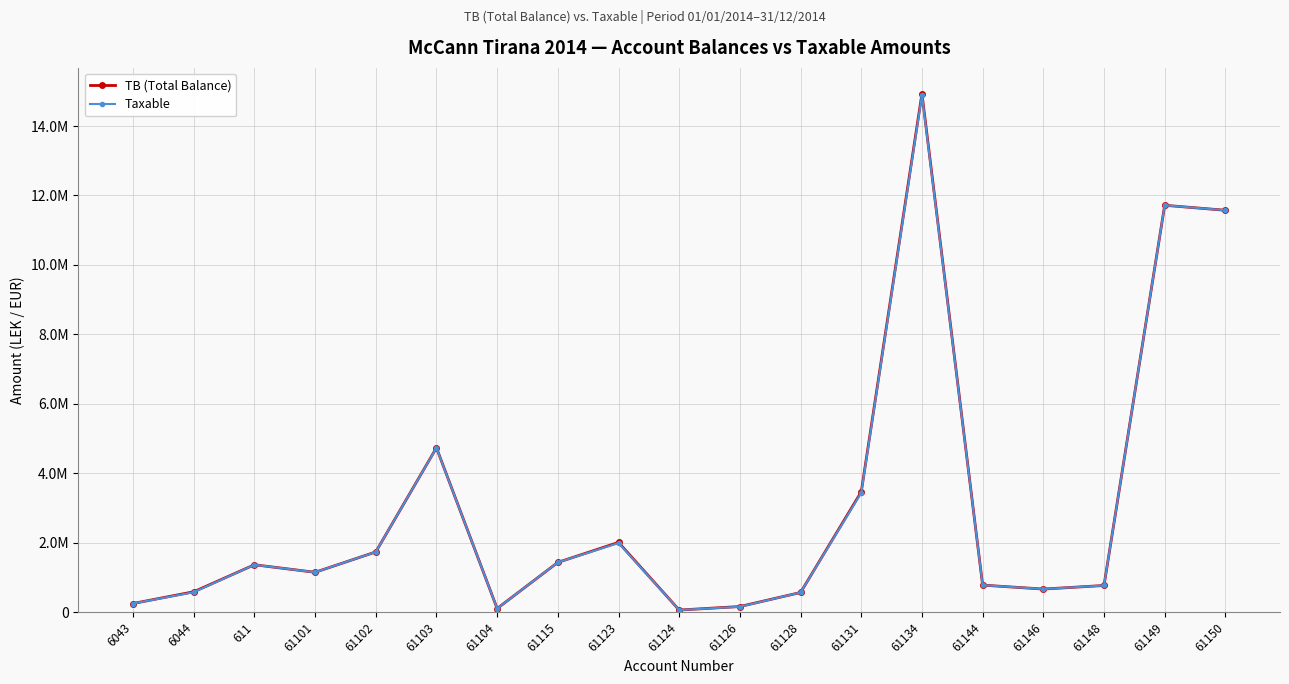

Reading left to right, extract all data points from this chart.

TB (Total Balance): 6043=250227.1	6044=588118.9	611=1366068.5	61101=1149043.7	61102=1735151.5	61103=4735066.9	61104=105900.0	61115=1434003.2	61123=2010362.2	61124=61813.2	61126=163090.0	61128=567460.5	61131=3465988.5	61134=14931158.8	61144=779642.1	61146=666085.5	61148=769080.9	61149=11717876.6	61150=11574631.1
Taxable: 6043=250227.1	6044=575296.9	611=1366068.5	61101=1149043.7	61102=1735151.5	61103=4731146.9	61104=105900.0	61115=1433753.2	61123=1991862.2	61124=61813.2	61126=157990.0	61128=567460.5	61131=3437988.5	61134=14887859.8	61144=779642.1	61146=666085.5	61148=769080.9	61149=11717876.6	61150=11574631.1